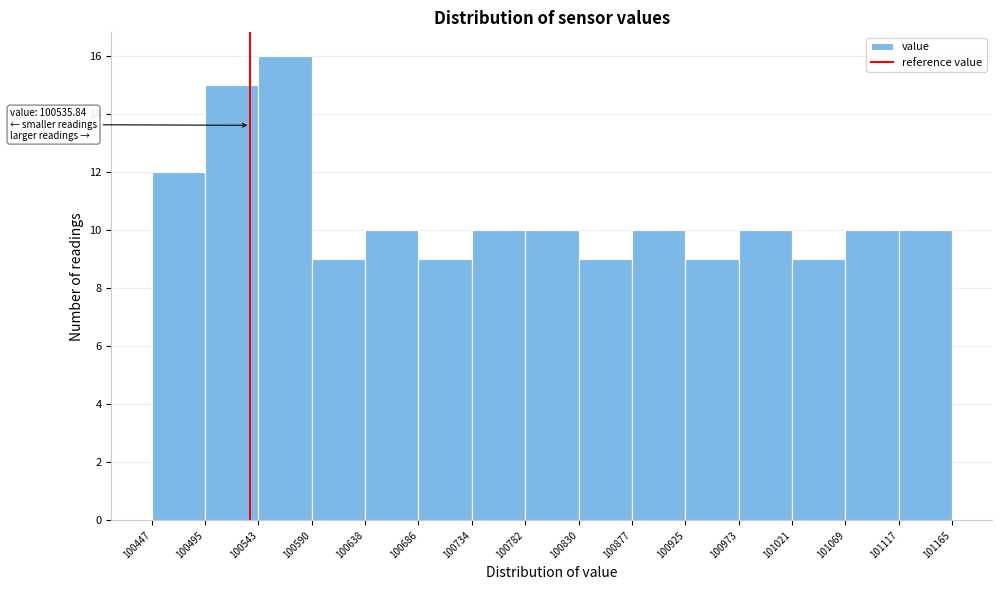

Which range on the x-axis has the tallest bar?

100543 to 100590